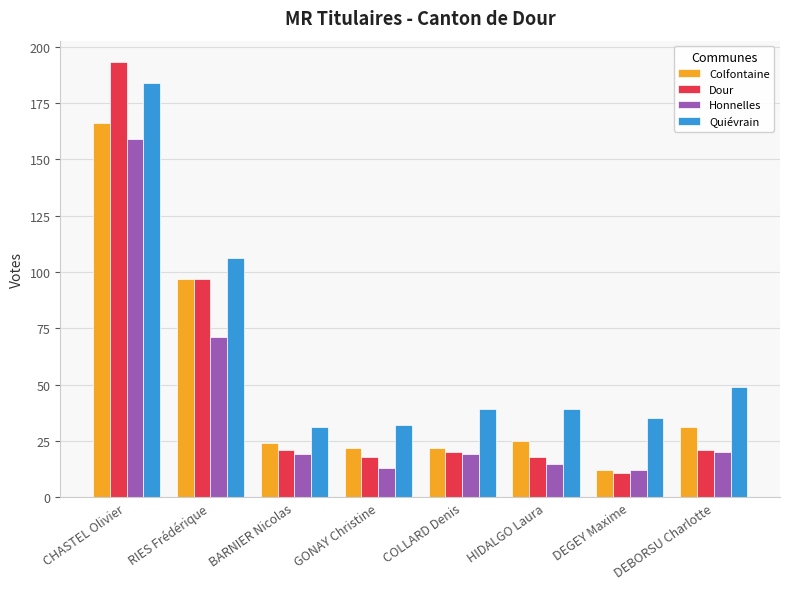

How many bars are there in each group?

4